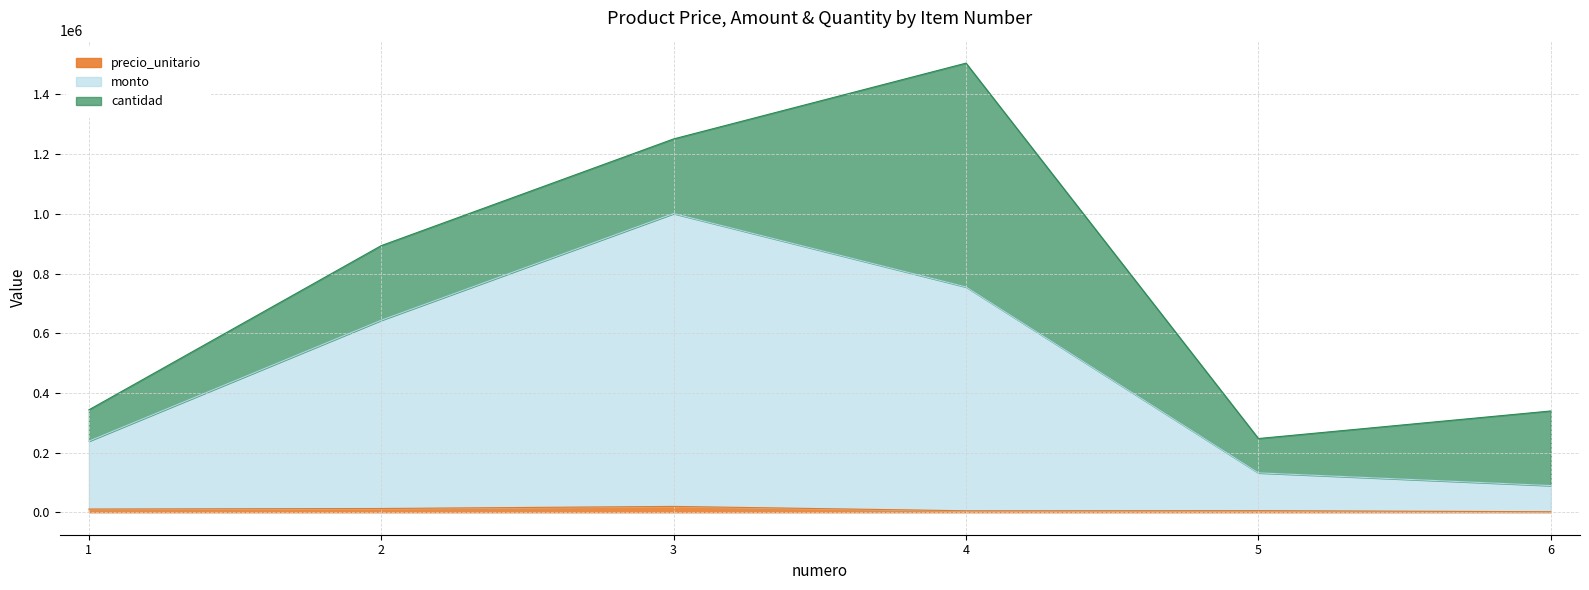

What is the maximum value for precio_unitario?

19628